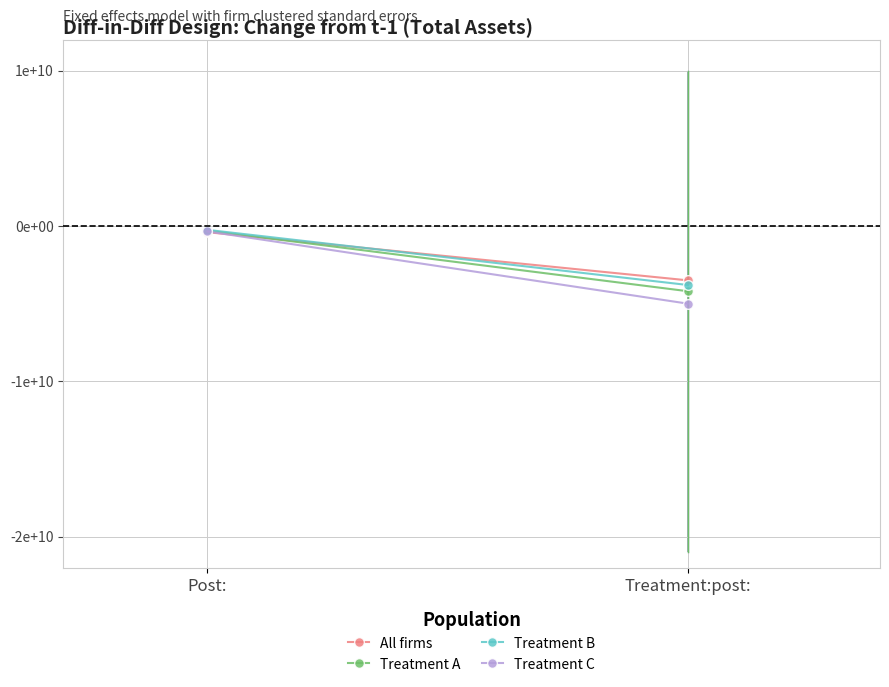

What is the label of the 2nd point from the left?

Treatment:post: